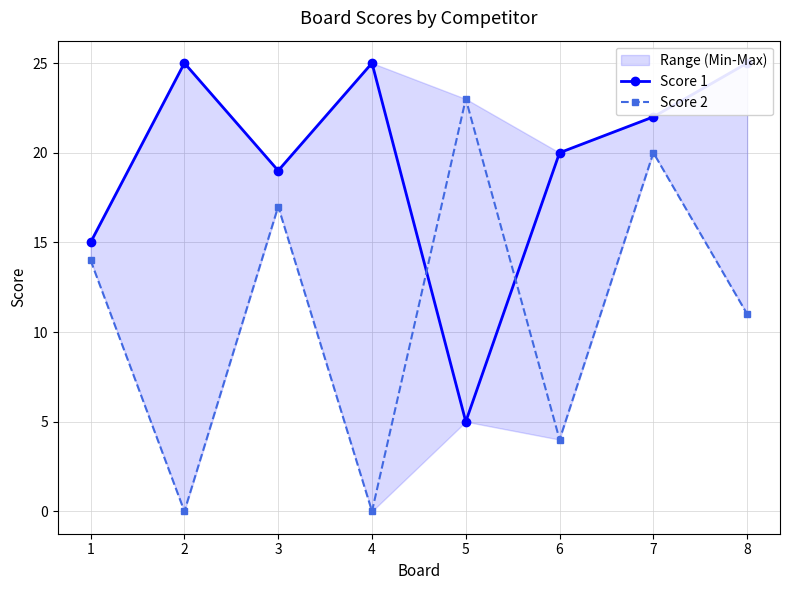

Rank the categories by Score 1 value from highest to lowest.

2, 4, 8, 7, 6, 3, 1, 5